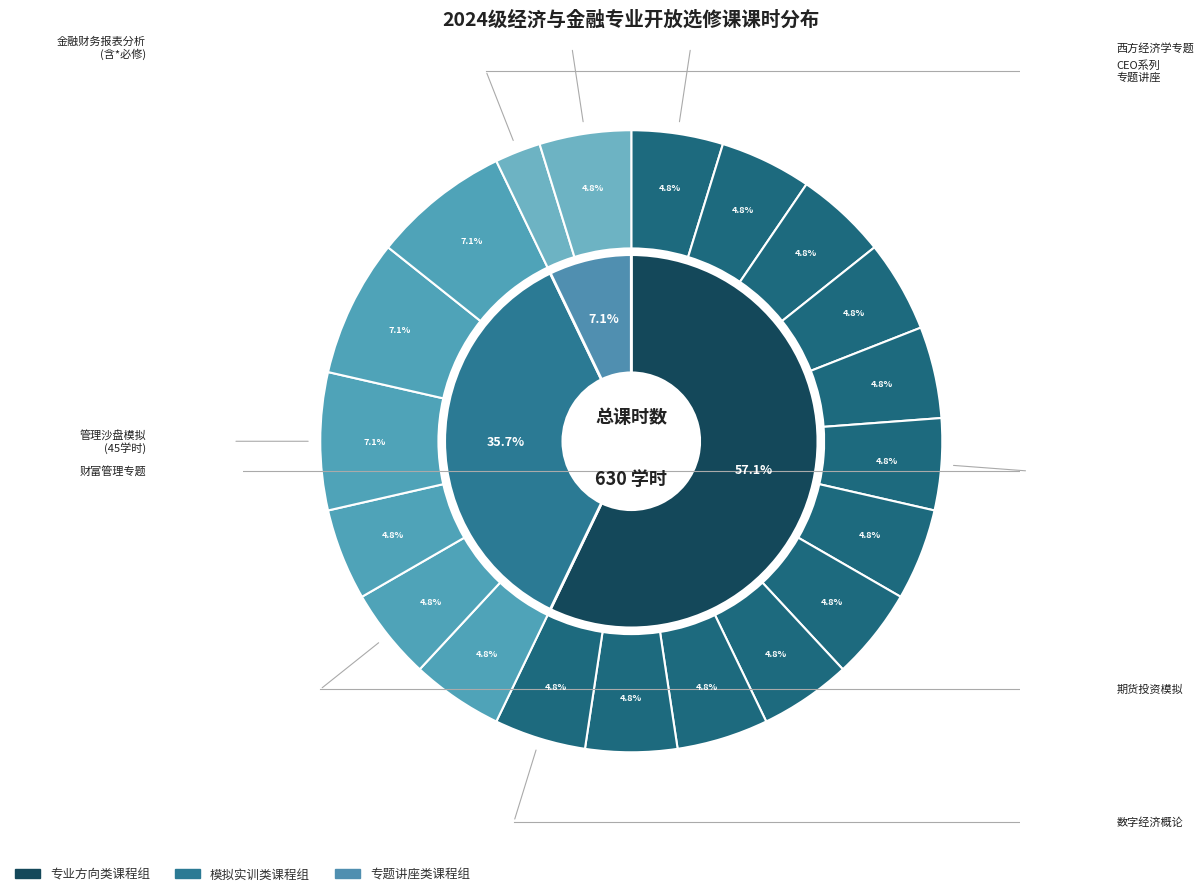

Combined, what portion of the pie is 金融科技概论 and 会计与财务模拟?

11.9%